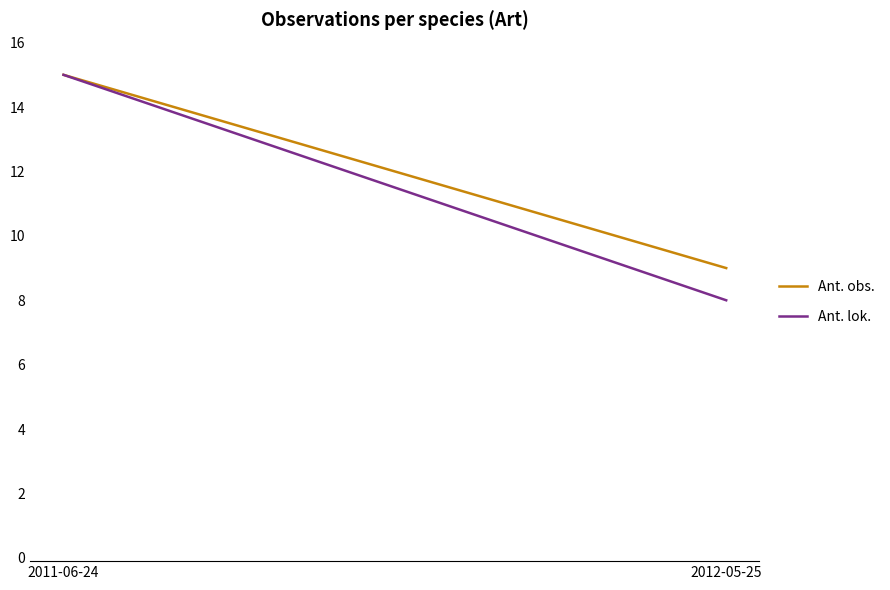

How many data points in Ant. lok. are less than 15?

1